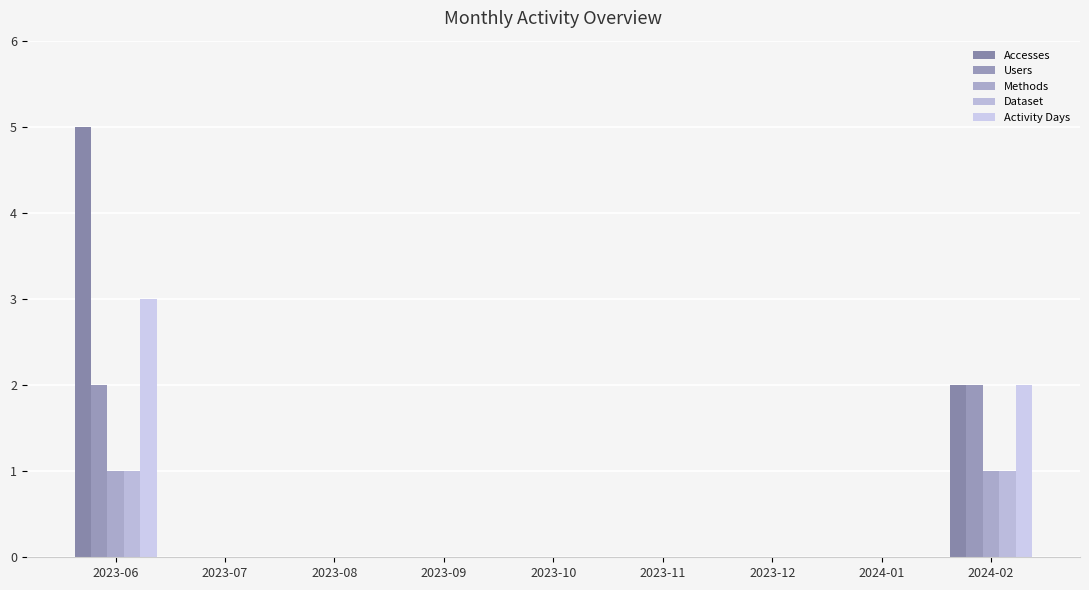

List the series in order of their peak value, lowest first.

Methods, Dataset, Users, Activity Days, Accesses